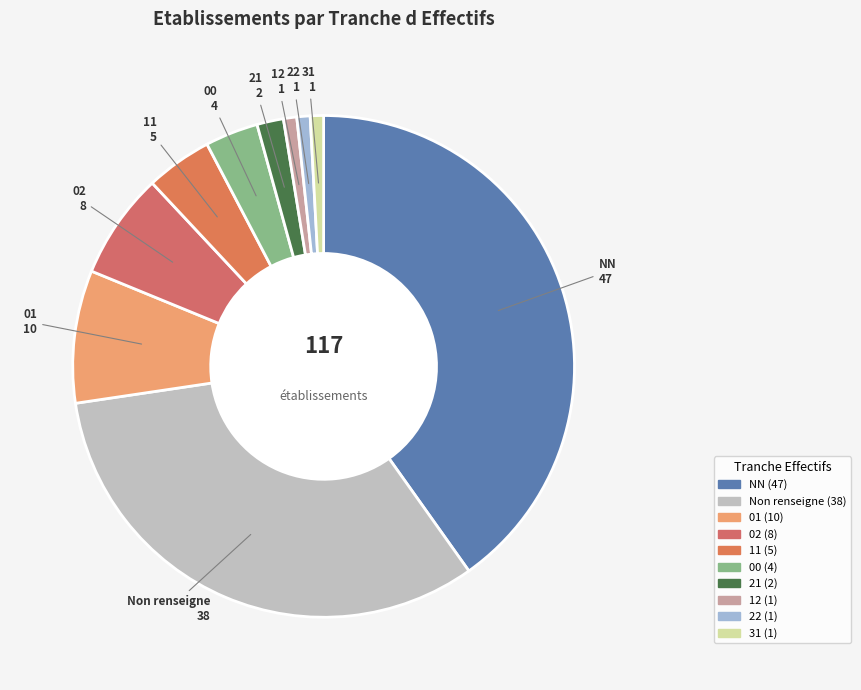

Is it true that 11 is 4% of the pie?

True